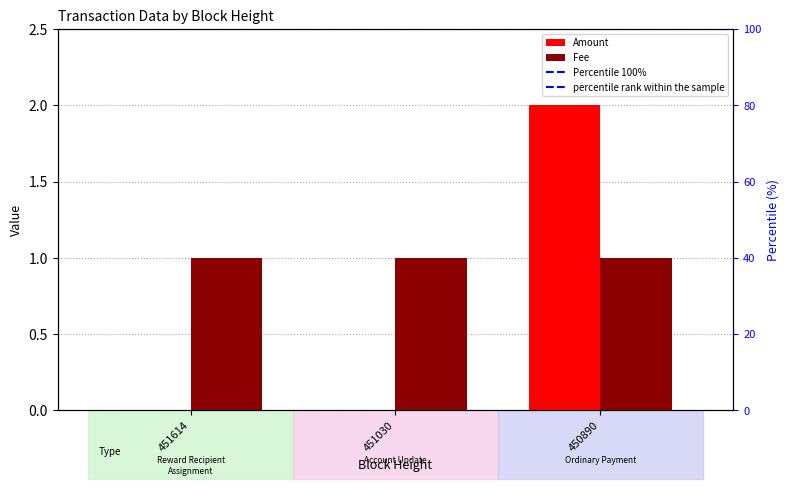

Count the values in the range 0 to 2.

3